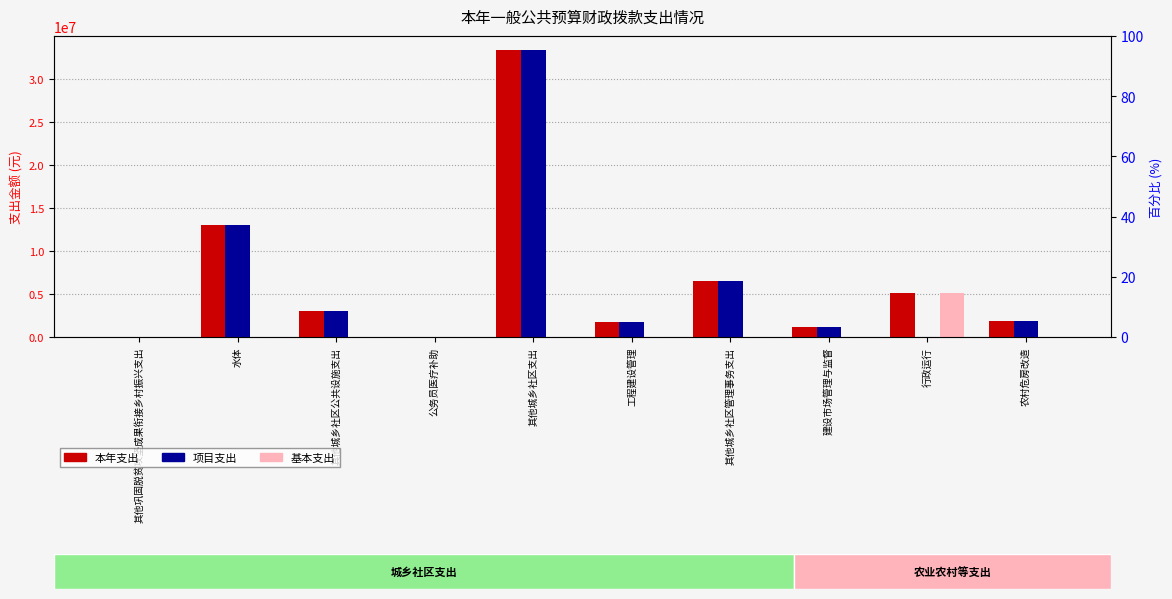

Is it true that 项目支出 equals 0.0 at 其他巩固脱贫攻坚成果衔接乡村振兴支出?

True